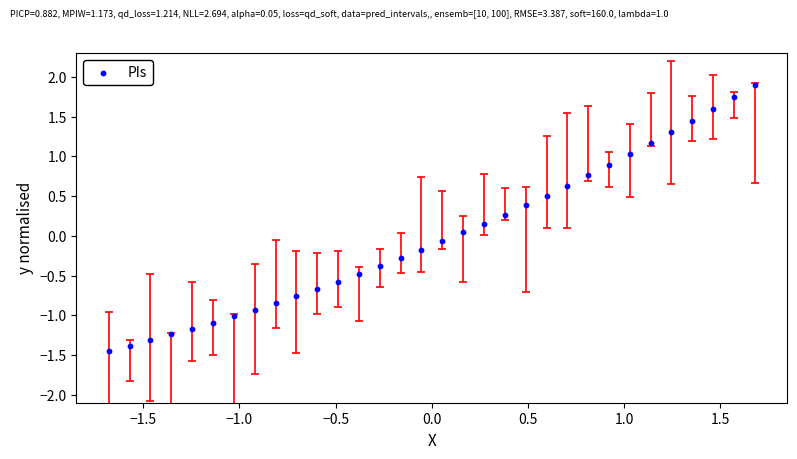

What is the range of Y values (max minus min)?

3.4